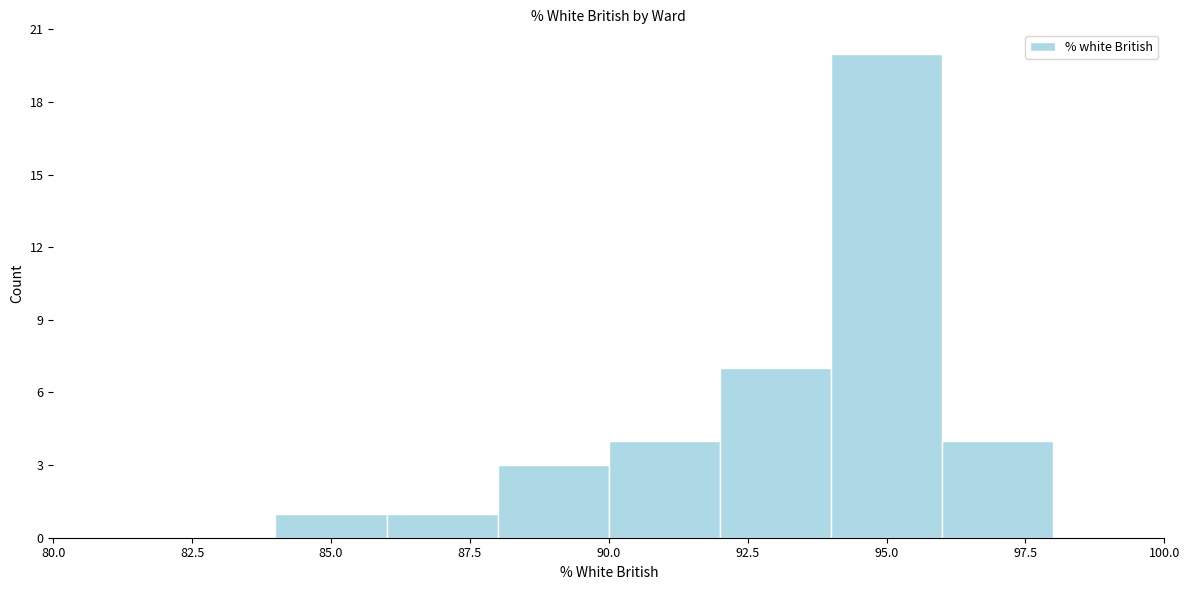

How tall is the bar that spans 88 to 90 on the x-axis? The values are not printed on the chart, so give them approximately, as read against the axis.

3